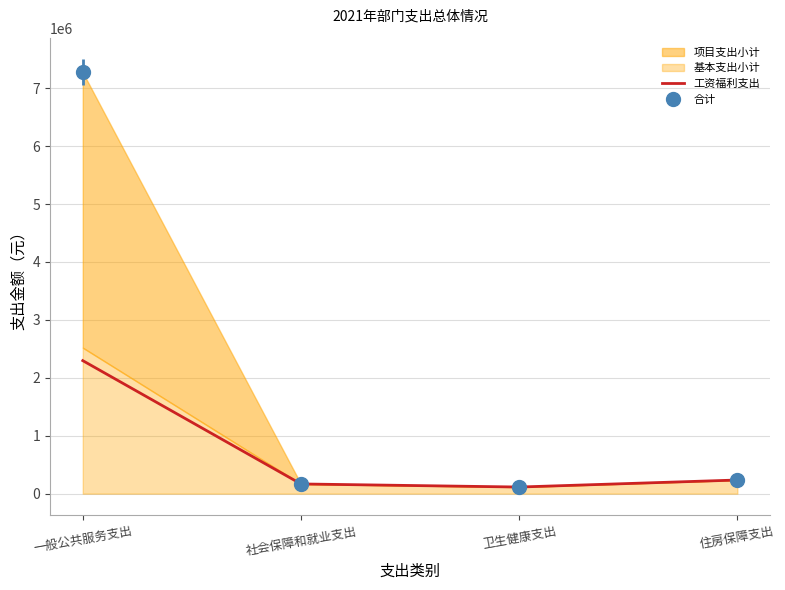

What is the value of the 3rd point from the left?

114549